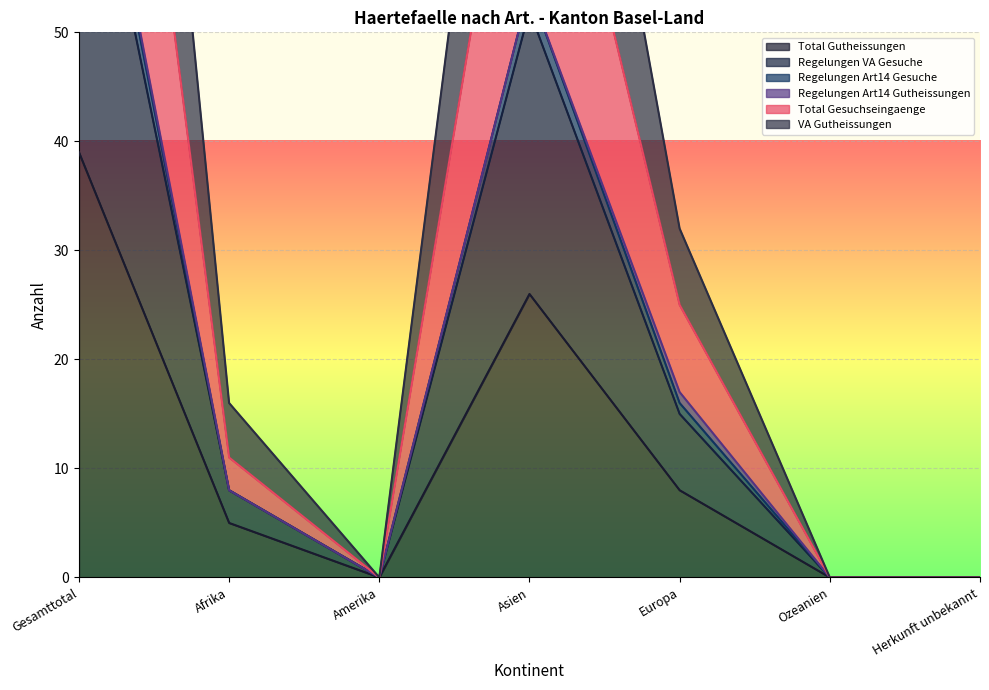

Where is Total Gutheissungen nearest to the value 19?

Asien